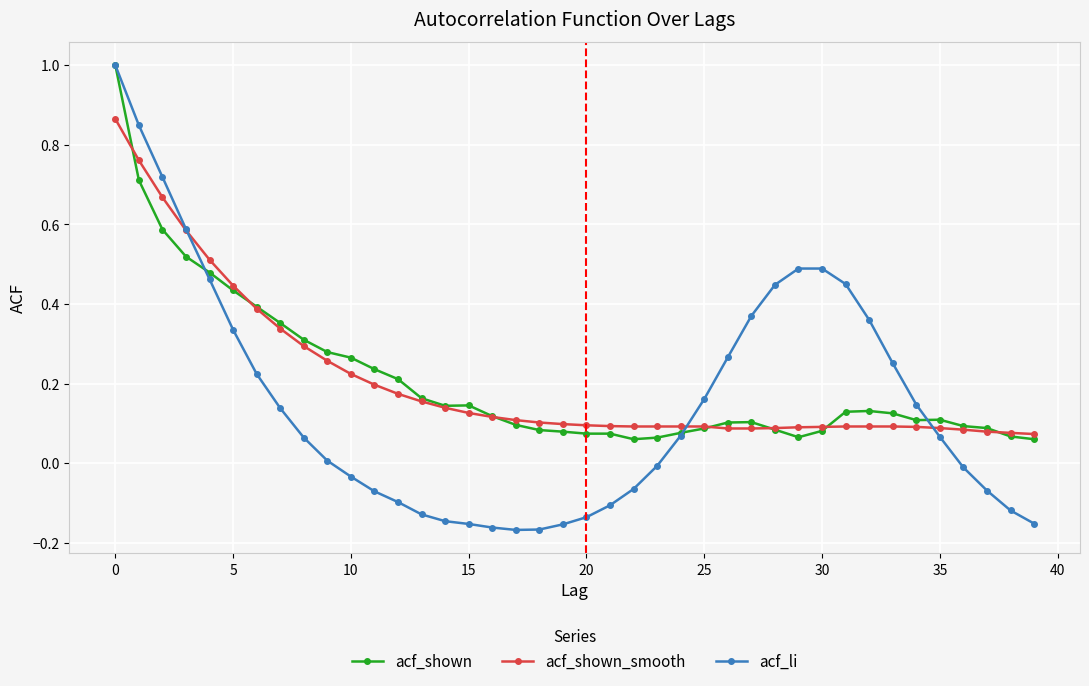

What is the difference between the maximum and second lowest values in the acf_li series?

1.2